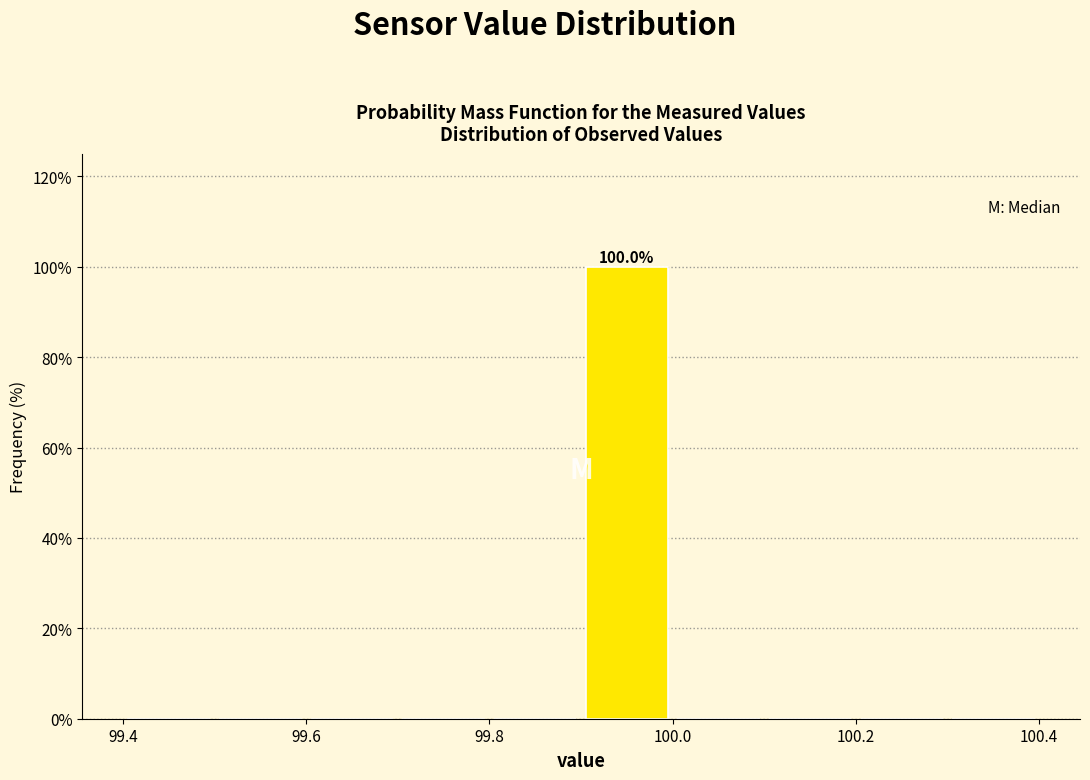

Which range on the x-axis has the tallest bar?

99.9 to 100.0